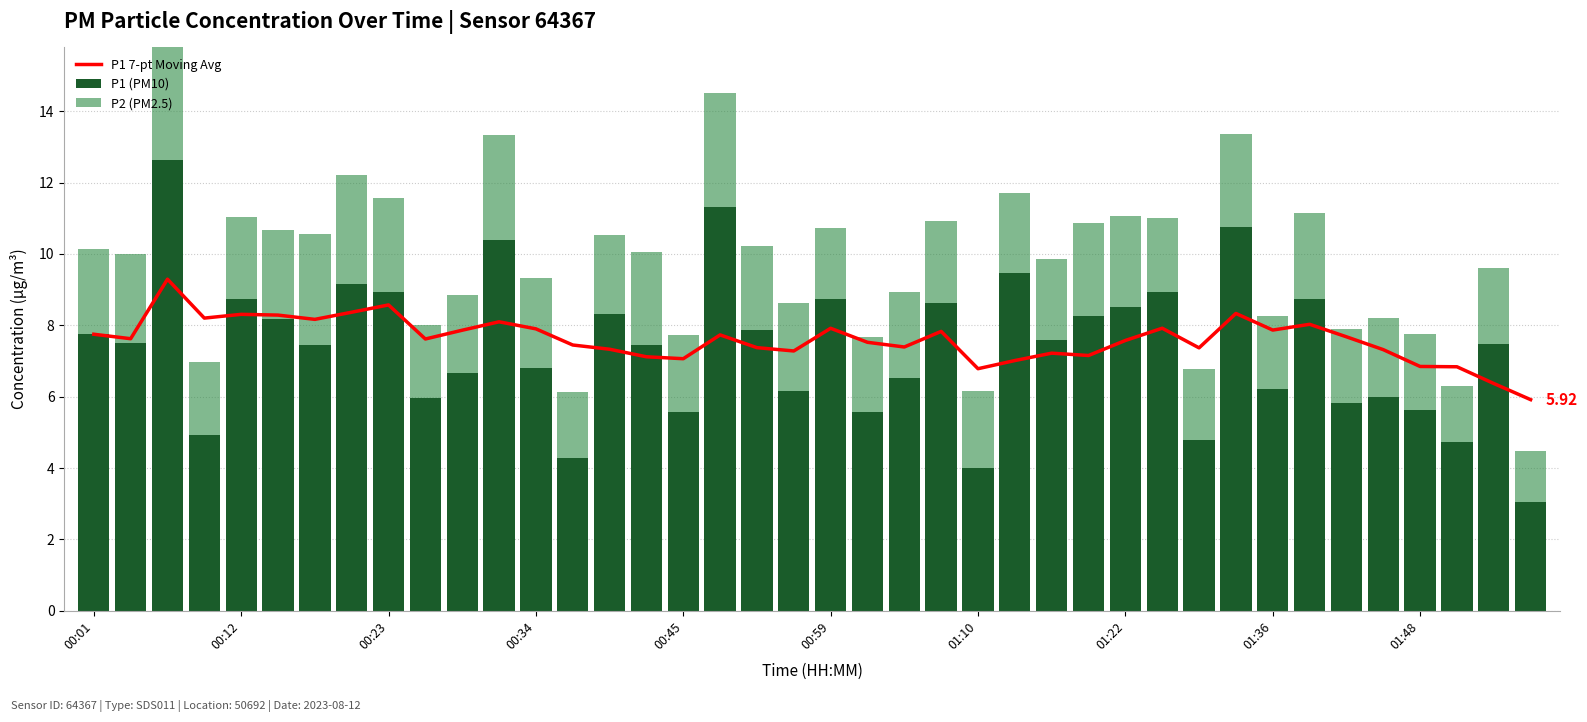

What is the difference between the maximum and minimum values in the P1 7-pt Moving Avg series?

3.4